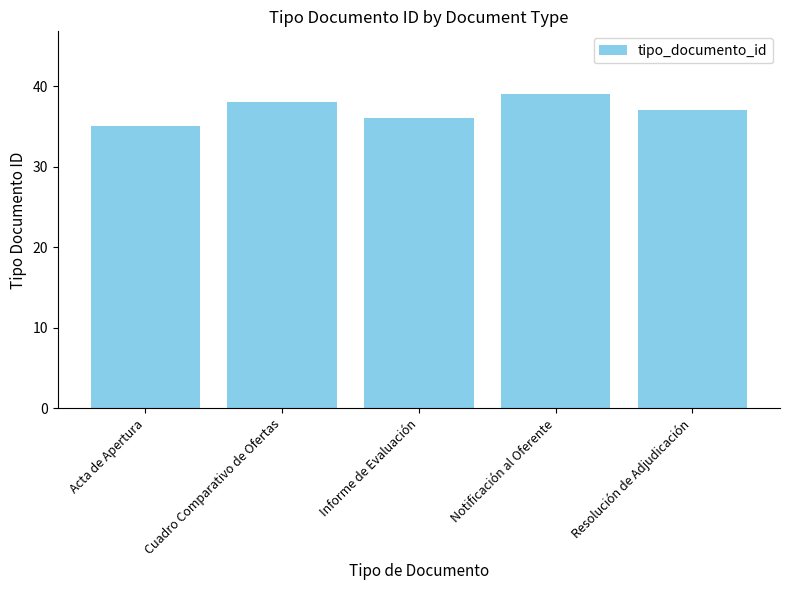

Between Informe de Evaluación and Cuadro Comparativo de Ofertas, which is larger?

Cuadro Comparativo de Ofertas